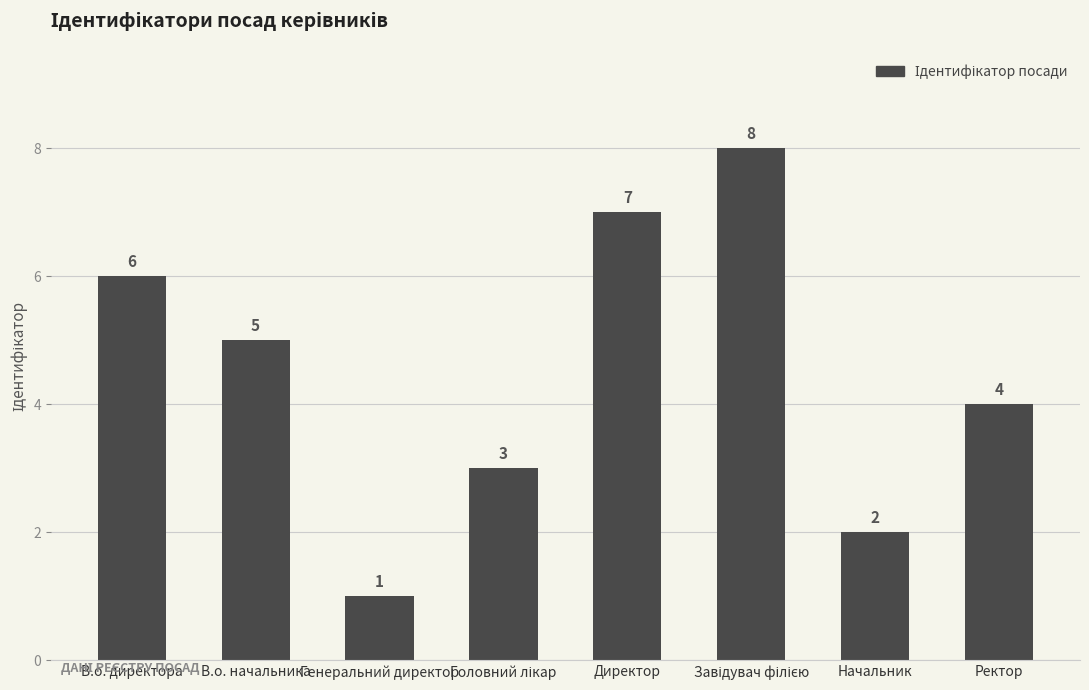

Which has a higher value, Начальник or Генеральний директор?

Начальник